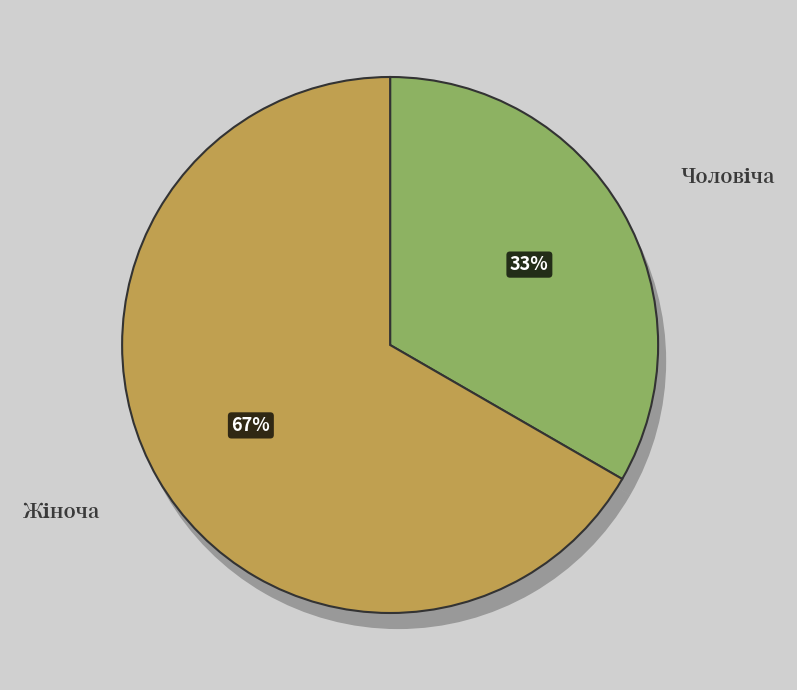

To the nearest percent, what is the difference between the Чоловіча and Жіноча slice percentages?

33%